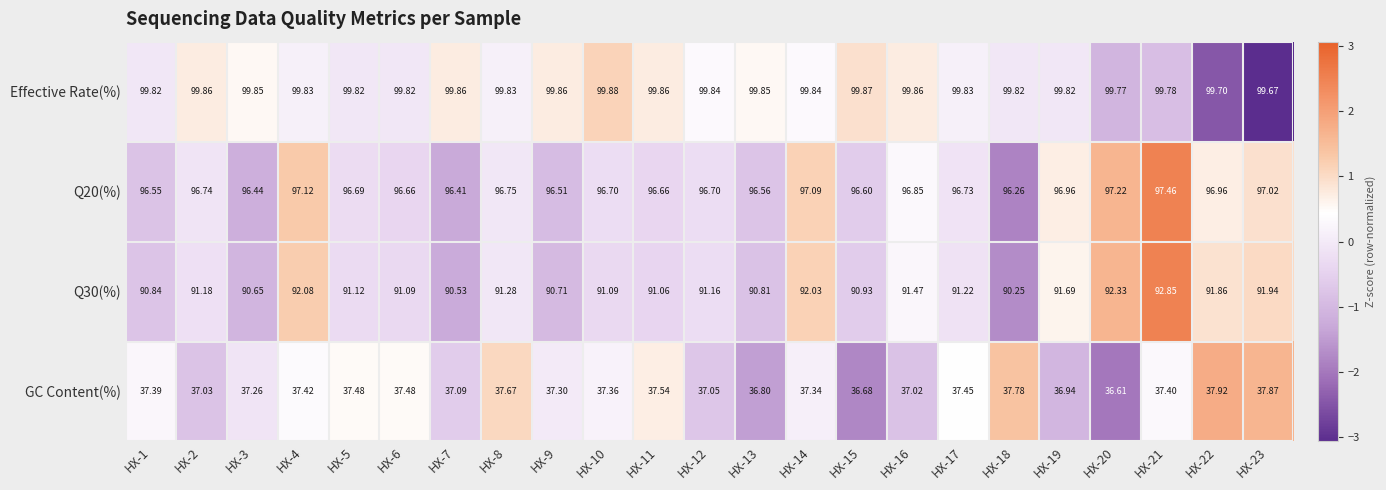

What is the total value across all series at HX-14?

326.3